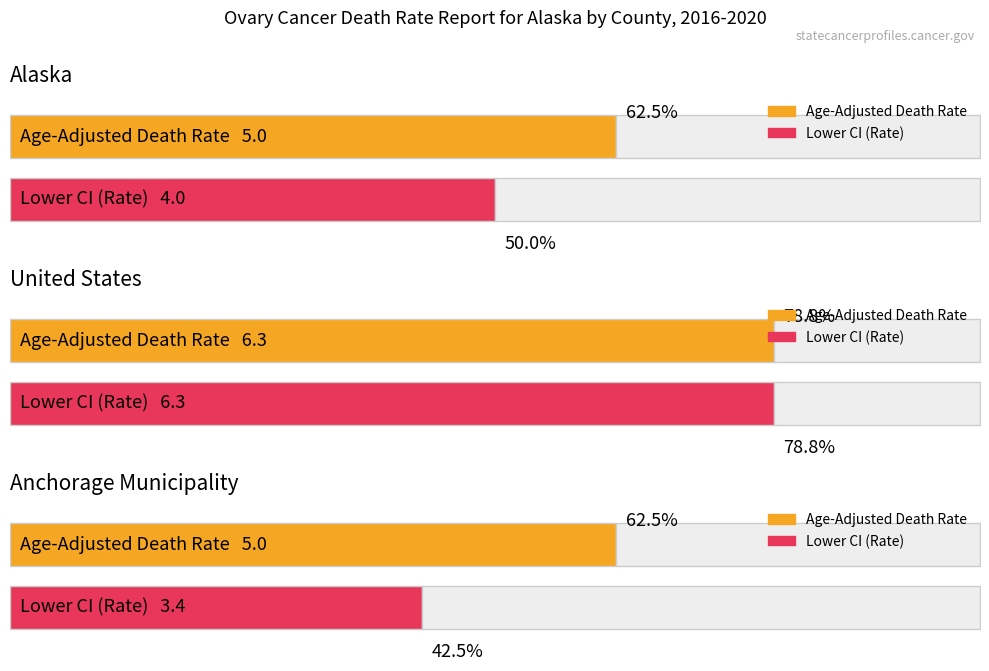

The value of Lower CI at United States is 6.3. True or false?

True